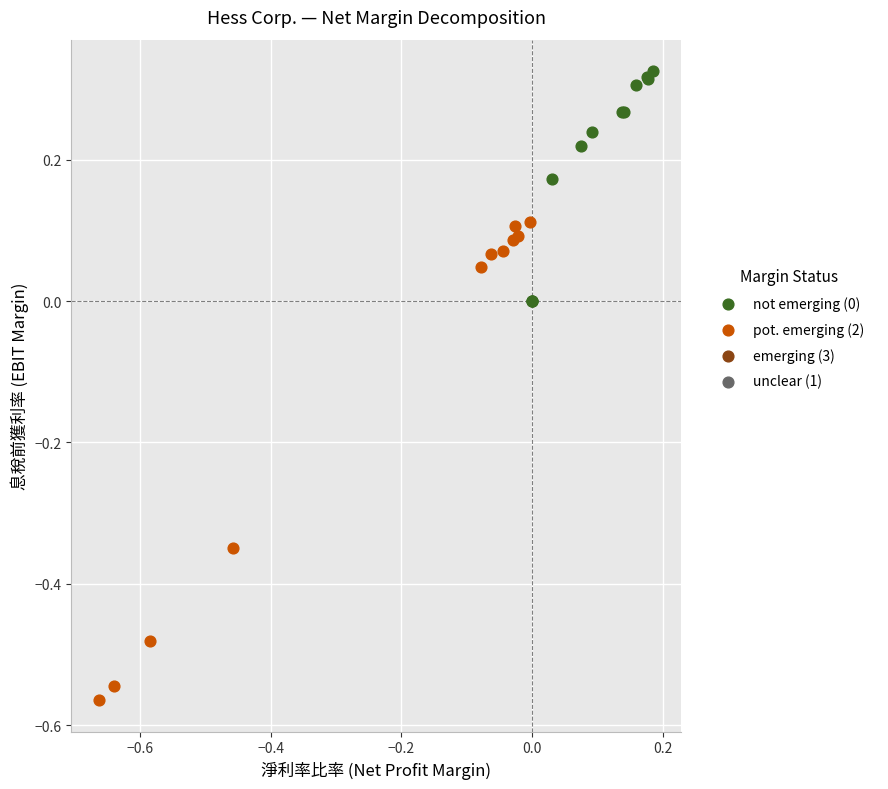

Which series contains the lowest Y value?

pot. emerging (2)